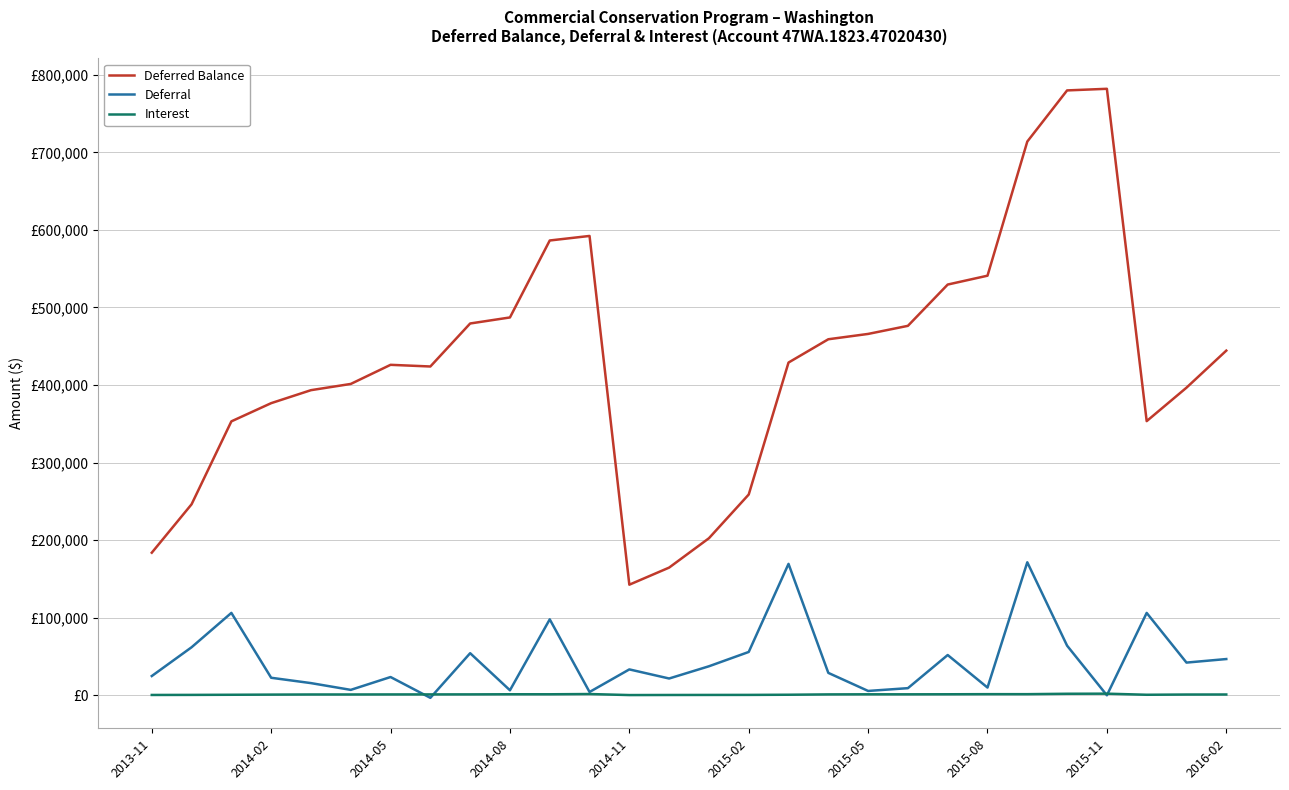

At which category does Interest reach its first local valley?

10